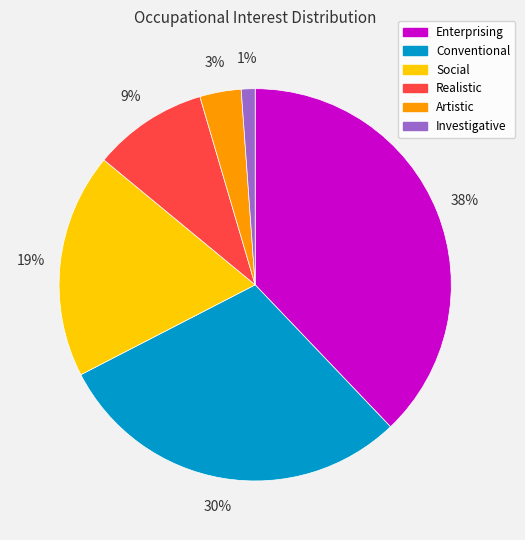

How many slices are in this pie chart?

6